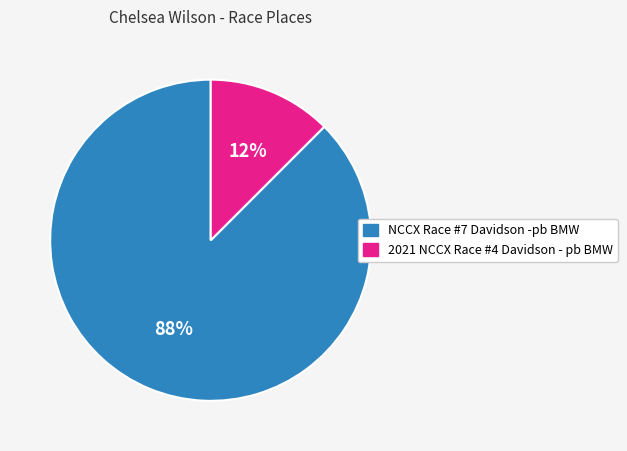

To the nearest percent, what is the combined percentage of NCCX Race #7 Davidson -pb BMW and 2021 NCCX Race #4 Davidson - pb BMW?

100%